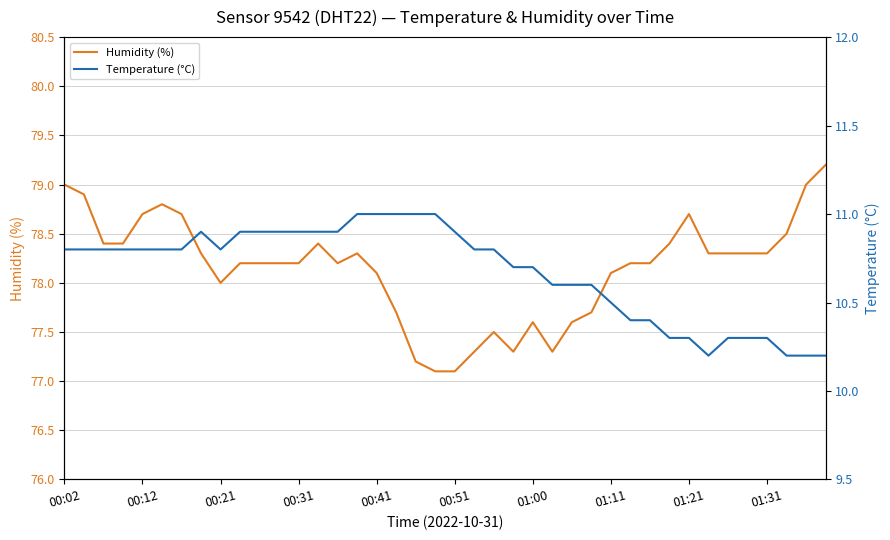

True or false: Humidity (%) has a value of 78.1 at 00:41.

True